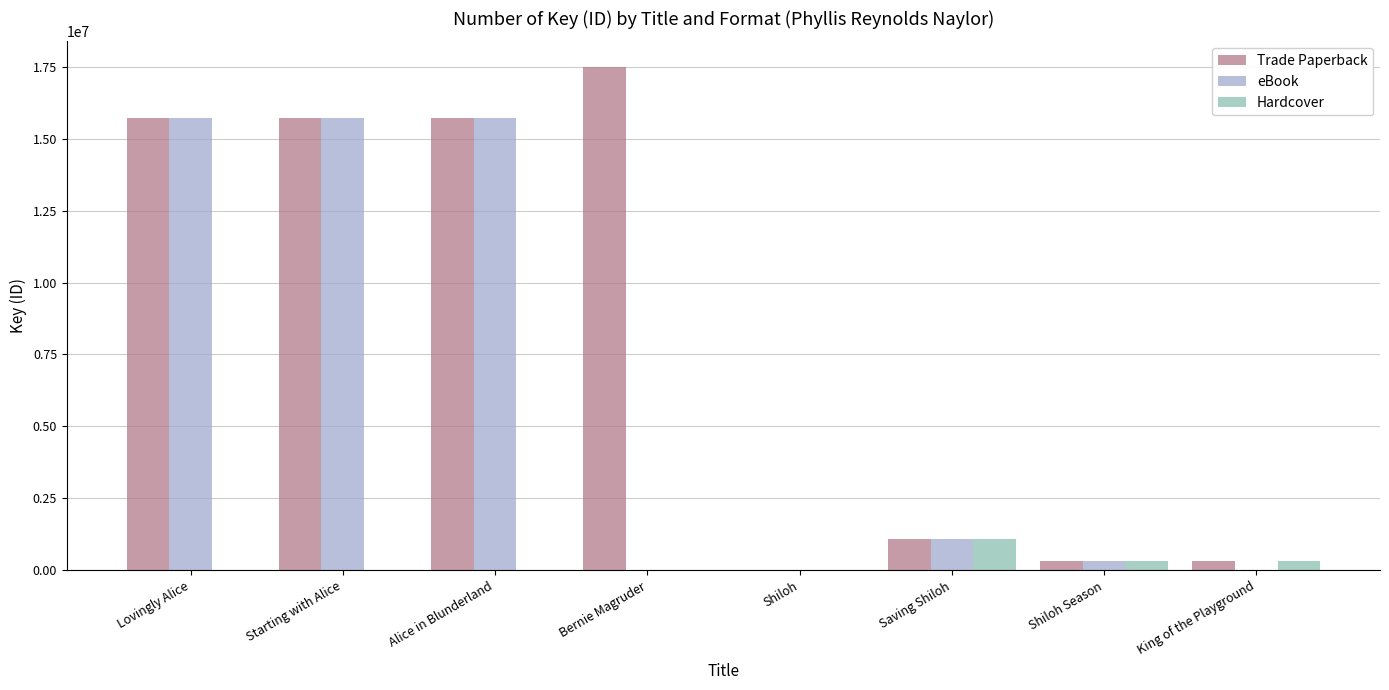

What is the sum of the Trade Paperback values at Bernie Magruder and Saving Shiloh?

18585422